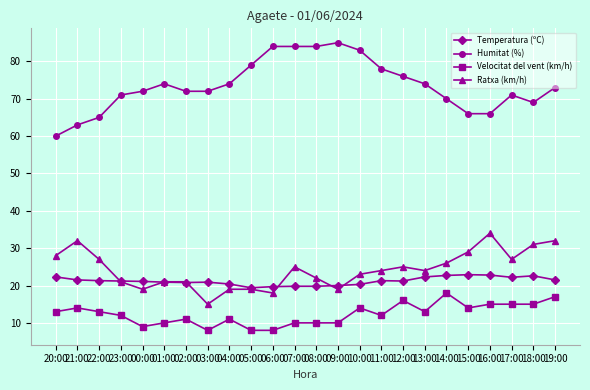

What is the difference between the Temperatura (ºC) values at 10:00 and 23:00?

0.9